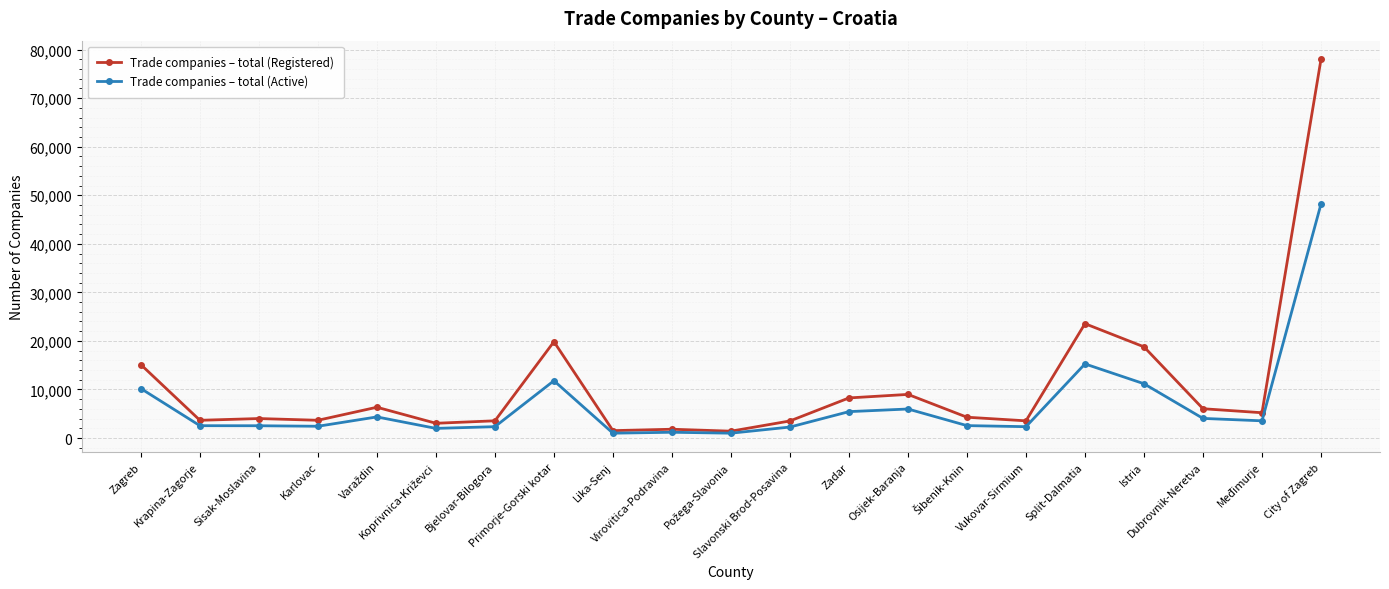

Is the value of Trade companies – total (Registered) at Karlovac greater than the value of Trade companies – total (Active) at Istria?

No